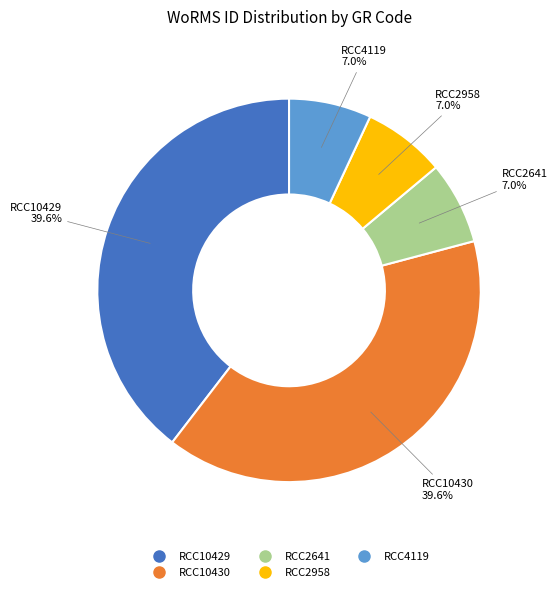

Does RCC2641 account for over 50% of the chart?

No